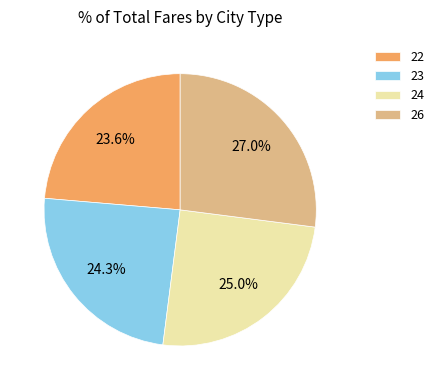

To the nearest percent, what is the average slice percentage?

25%